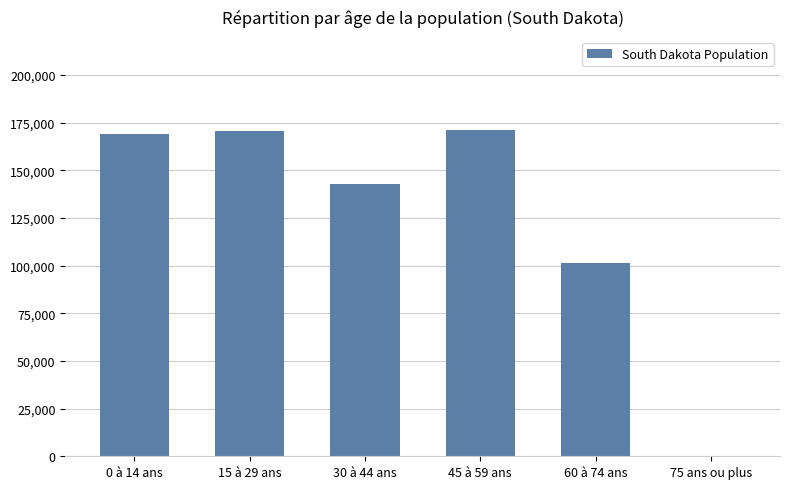

Is it true that the value at 15 à 29 ans is 170794?

True